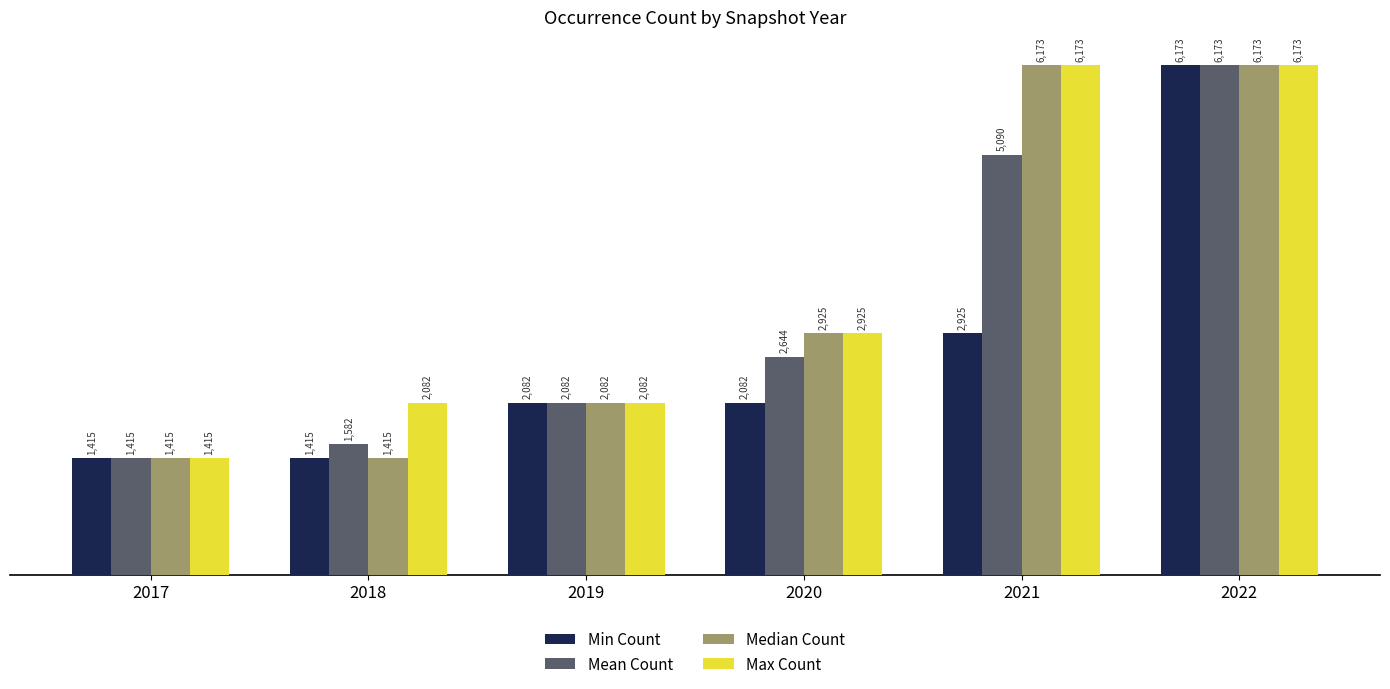

Which series has the largest total across all categories?

Max Count